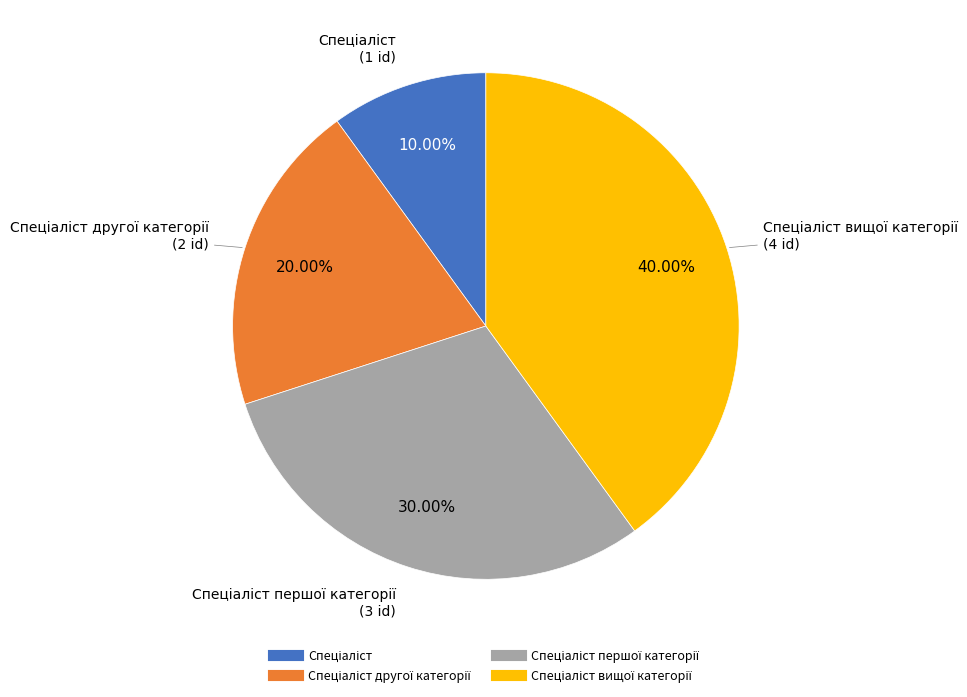

Does any single category account for the majority?

No